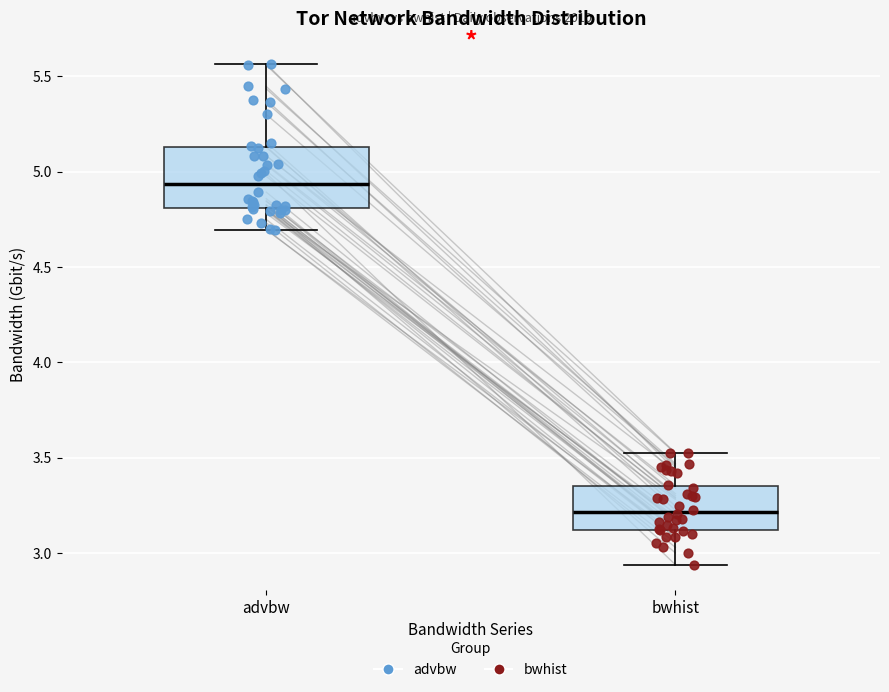

Which box has the highest median line?

advbw